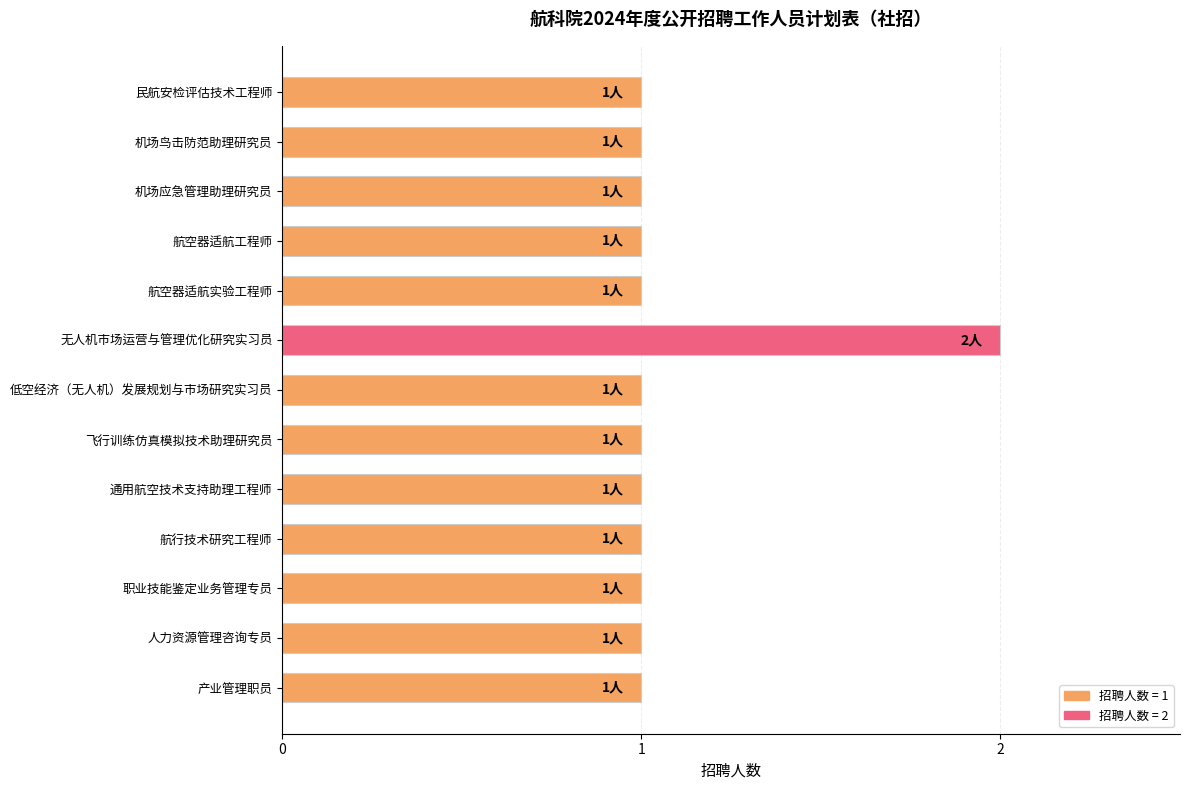

How many bars are there in total?

13